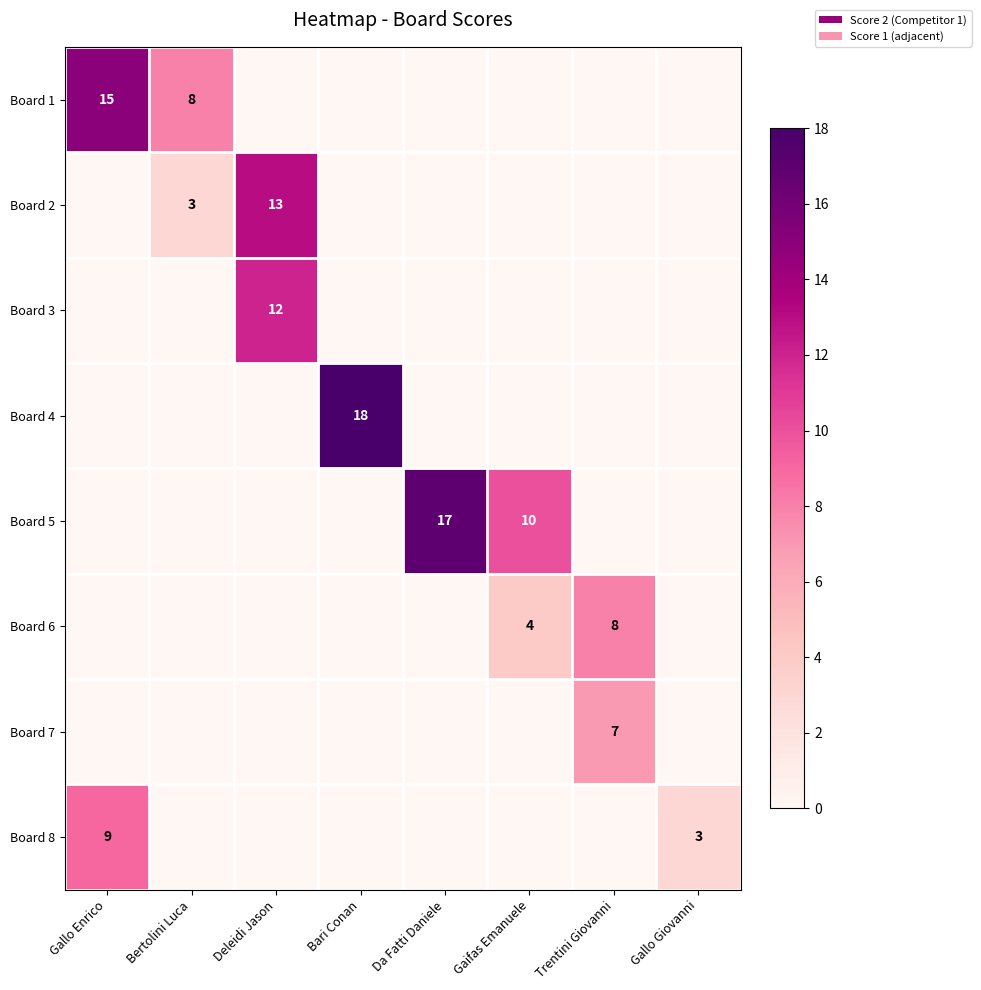

Is it true that Board 8 equals 3 at Gallo Giovanni?

True